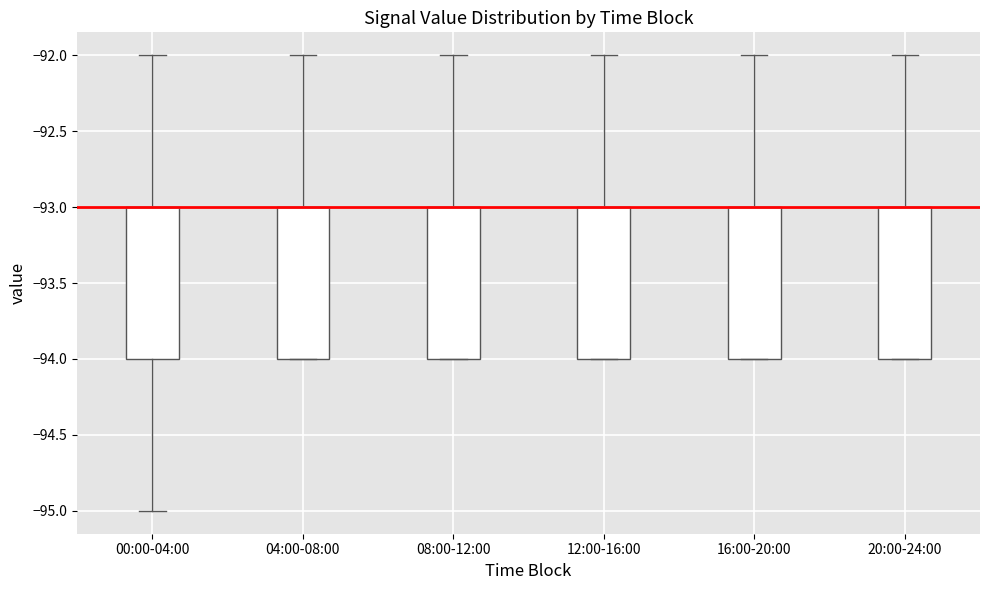

Reading left to right, read every box against the y-axis: the position of its median line, the range the box covers, and the ends of its whiskers. The values are not printed on the chart, so give them approximately, as read against the axis.

00:00-04:00: median -93 (drawn on the box's upper edge), box -94 to -93, whiskers -95 to -92
04:00-08:00: median -93 (drawn on the box's upper edge), box -94 to -93, whiskers -94 to -92
08:00-12:00: median -93 (drawn on the box's upper edge), box -94 to -93, whiskers -94 to -92
12:00-16:00: median -93 (drawn on the box's upper edge), box -94 to -93, whiskers -94 to -92
16:00-20:00: median -93 (drawn on the box's upper edge), box -94 to -93, whiskers -94 to -92
20:00-24:00: median -93 (drawn on the box's upper edge), box -94 to -93, whiskers -94 to -92